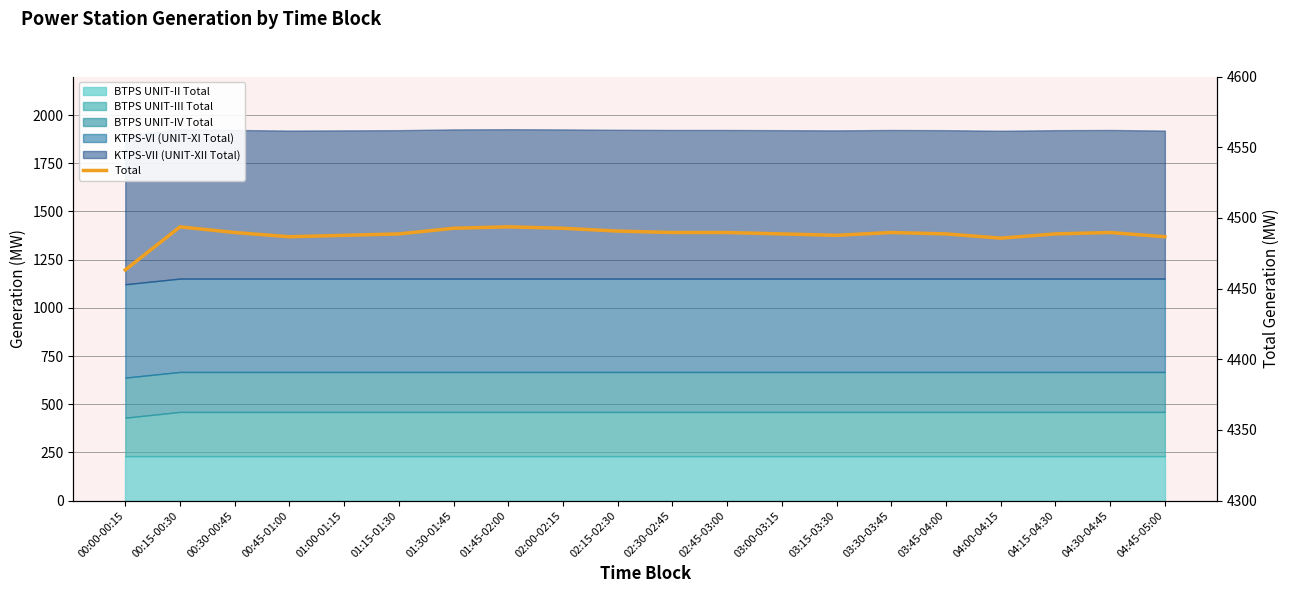

What is the difference between the maximum and second lowest values?

8.0